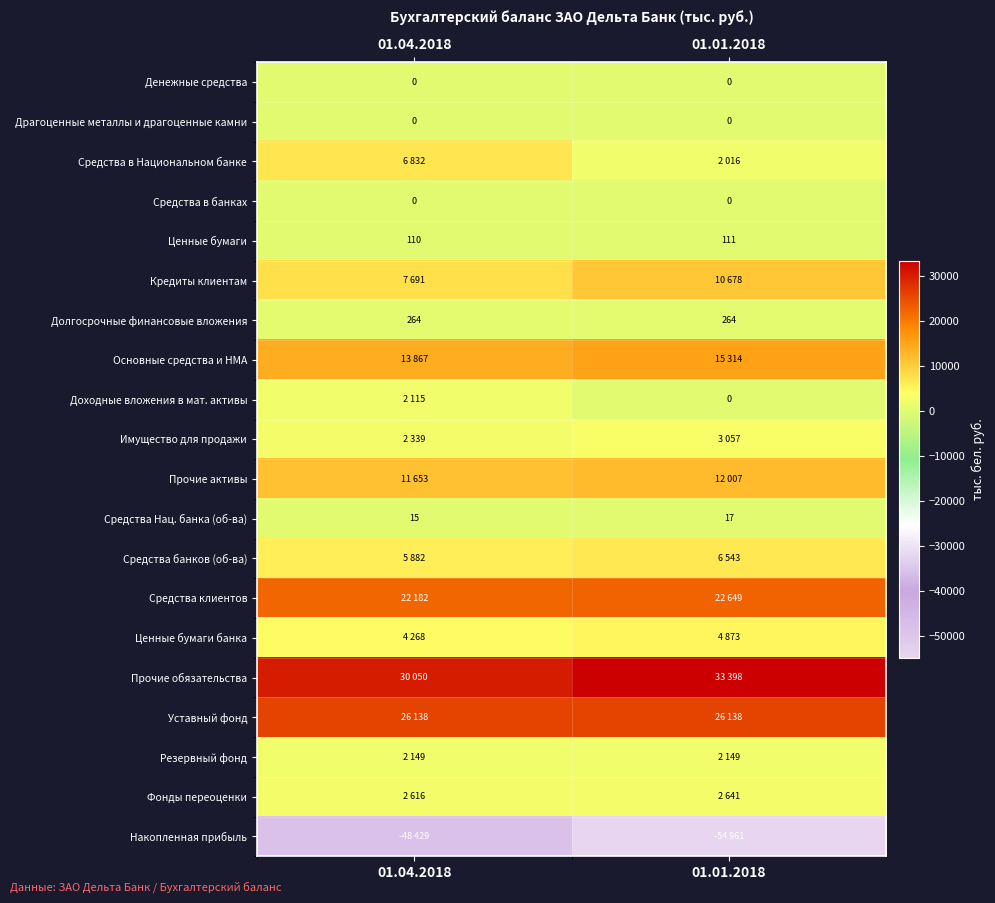

Between 01.01.2018 and 01.04.2018, which is larger?

01.01.2018